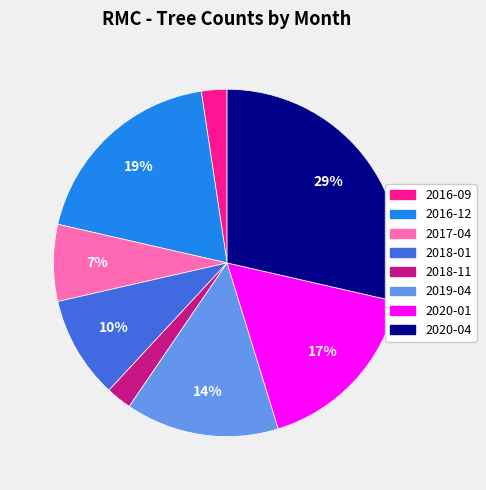

Is there a majority slice in this chart?

No